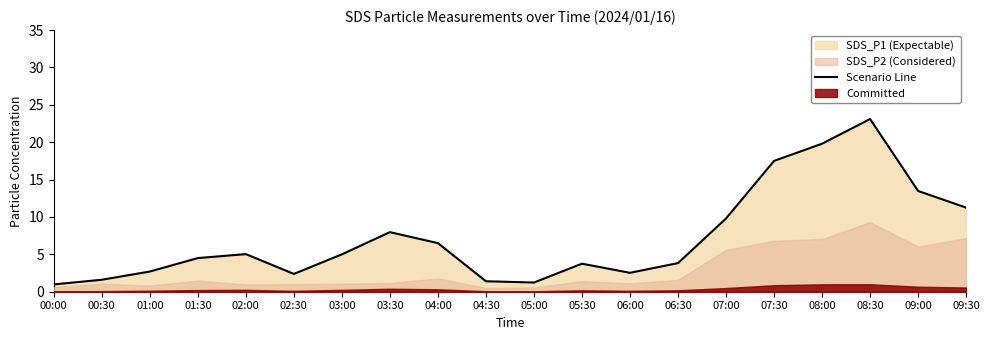

List the labels in order of value, largest first.

08:30, 08:00, 07:30, 09:00, 09:30, 07:00, 03:30, 04:00, 02:00, 03:00, 01:30, 06:30, 05:30, 01:00, 06:00, 02:30, 00:30, 04:30, 05:00, 00:00